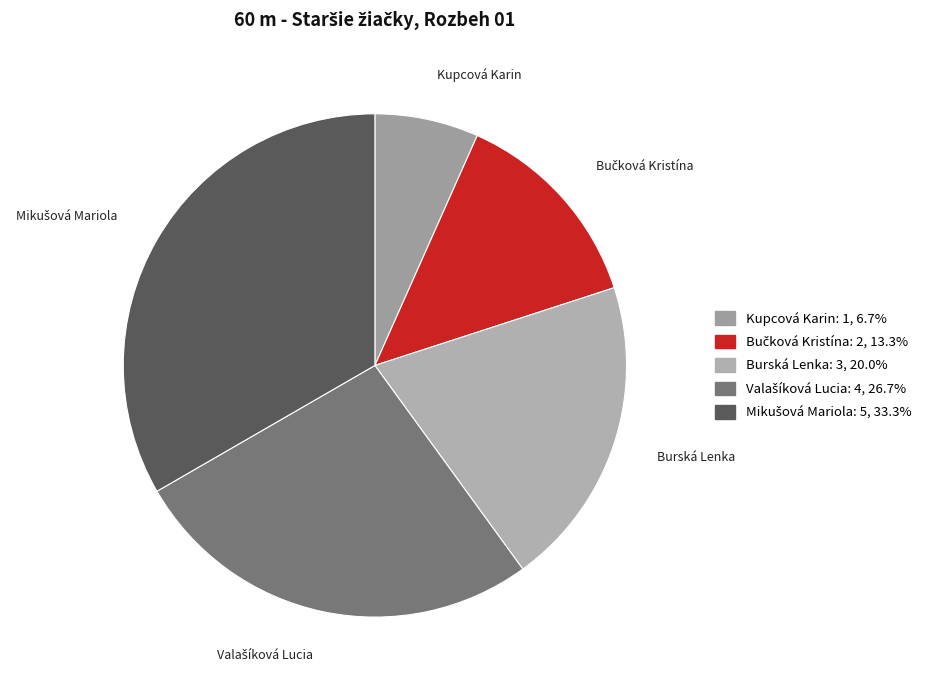

What is the smallest slice in the pie chart?

Kupcová Karin